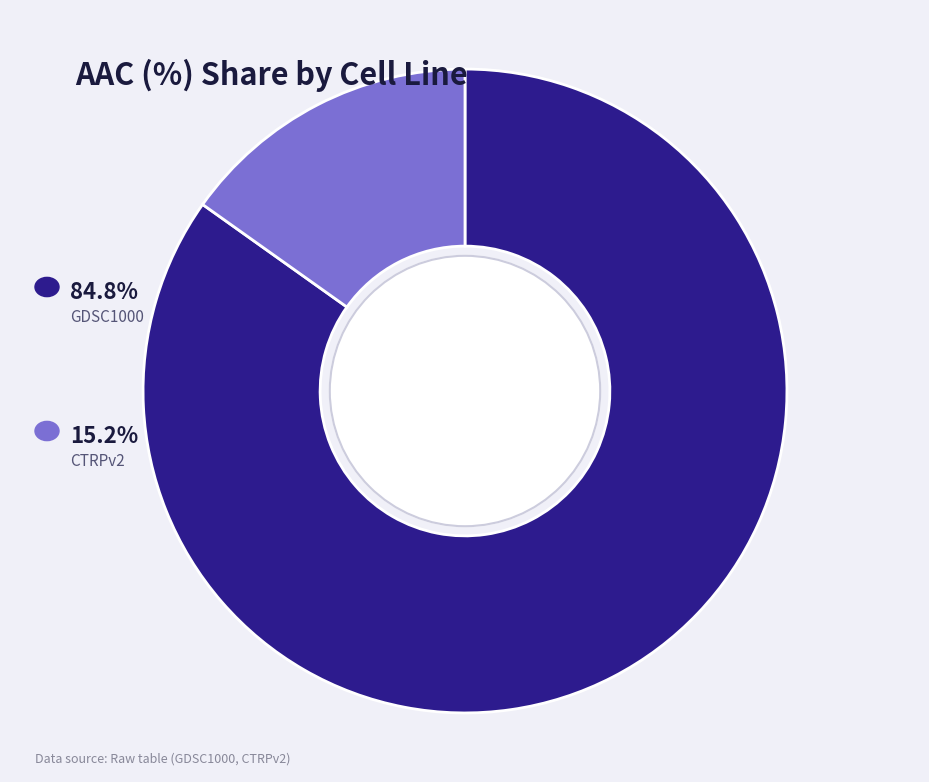

Is there a majority slice in this chart?

Yes